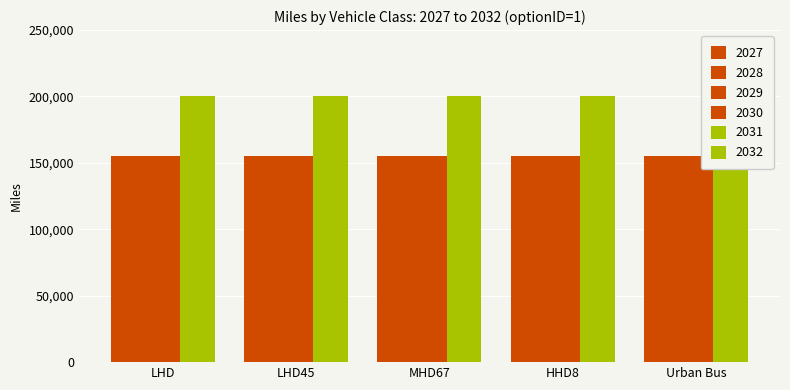

Is the value of 2031 at LHD45 greater than the value of 2032 at MHD67?

No